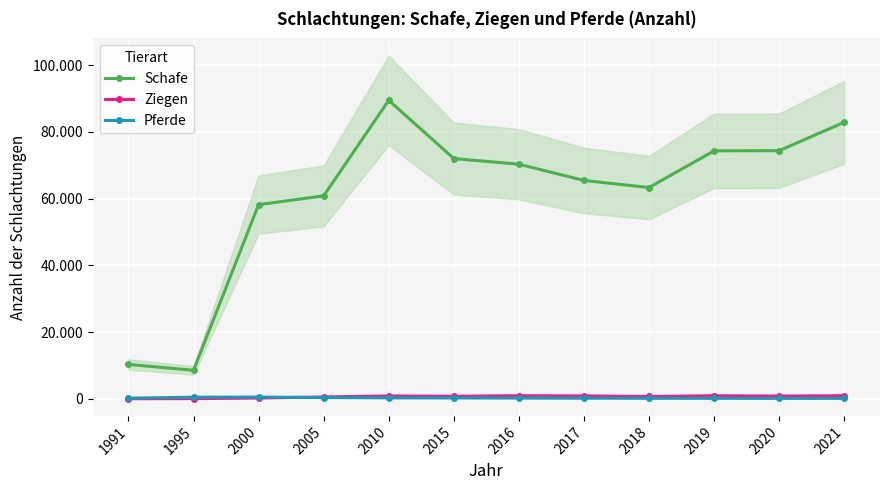

Which series has the widest spread of values?

Schafe